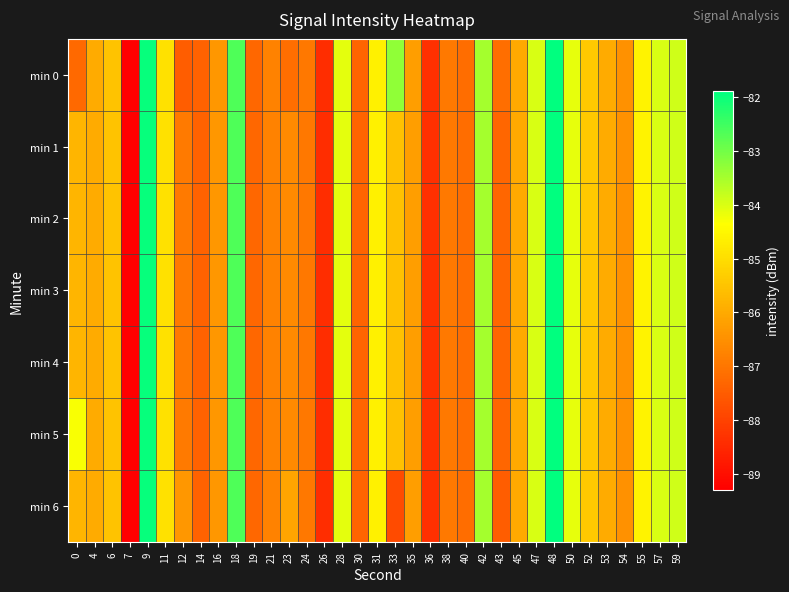

Reading left to right, what are all the values shown in this chart?

min 0: 0=-87.3	4=-86.0	6=-85.5	7=-89.3	9=-82.0	11=-84.9	12=-87.5	14=-87.4	16=-86.3	18=-82.7	19=-87.3	21=-86.8	23=-87.1	24=-87.0	26=-88.4	28=-84.1	30=-87.3	31=-84.6	33=-83.3	35=-86.2	36=-88.3	38=-86.9	40=-87.2	42=-83.5	43=-87.1	45=-86.0	47=-84.0	48=-81.9	50=-84.1	52=-85.4	53=-86.0	54=-86.5	55=-84.6	57=-84.0	59=-83.9
min 1: 0=-85.8	4=-86.0	6=-85.5	7=-89.3	9=-82.0	11=-84.9	12=-86.9	14=-87.4	16=-86.3	18=-82.7	19=-87.3	21=-86.8	23=-86.6	24=-87.0	26=-88.4	28=-84.1	30=-87.3	31=-84.6	33=-85.5	35=-86.2	36=-88.3	38=-86.9	40=-87.2	42=-83.5	43=-87.3	45=-86.0	47=-84.0	48=-81.9	50=-84.1	52=-85.4	53=-86.0	54=-86.5	55=-84.6	57=-84.0	59=-83.9
min 2: 0=-85.8	4=-86.0	6=-85.5	7=-89.3	9=-82.0	11=-84.9	12=-86.9	14=-87.4	16=-86.3	18=-82.7	19=-87.3	21=-86.8	23=-86.6	24=-87.0	26=-88.4	28=-84.1	30=-87.3	31=-84.6	33=-85.5	35=-86.2	36=-88.3	38=-86.9	40=-87.2	42=-83.5	43=-87.3	45=-86.0	47=-84.0	48=-81.9	50=-84.1	52=-85.4	53=-86.0	54=-86.5	55=-84.6	57=-84.0	59=-83.9
min 3: 0=-85.8	4=-86.0	6=-85.5	7=-89.3	9=-82.0	11=-84.9	12=-86.9	14=-87.4	16=-86.3	18=-82.7	19=-87.3	21=-86.8	23=-86.6	24=-87.0	26=-88.4	28=-84.1	30=-87.3	31=-84.6	33=-85.5	35=-86.2	36=-88.3	38=-86.9	40=-87.2	42=-83.5	43=-87.3	45=-86.0	47=-84.0	48=-81.9	50=-84.1	52=-85.4	53=-86.0	54=-86.5	55=-84.6	57=-84.0	59=-83.9
min 4: 0=-85.8	4=-86.0	6=-85.5	7=-89.3	9=-82.0	11=-84.9	12=-86.9	14=-87.4	16=-86.3	18=-82.7	19=-87.3	21=-86.8	23=-86.6	24=-87.0	26=-88.4	28=-84.1	30=-87.3	31=-84.6	33=-85.5	35=-86.2	36=-88.3	38=-86.9	40=-87.2	42=-83.5	43=-87.3	45=-86.0	47=-84.0	48=-81.9	50=-84.1	52=-85.4	53=-86.0	54=-86.5	55=-84.6	57=-84.0	59=-83.9
min 5: 0=-84.3	4=-86.0	6=-85.5	7=-89.3	9=-82.0	11=-84.9	12=-86.9	14=-87.4	16=-86.3	18=-82.7	19=-87.3	21=-86.8	23=-86.6	24=-87.0	26=-88.4	28=-84.1	30=-87.3	31=-84.6	33=-85.5	35=-86.2	36=-88.3	38=-86.9	40=-87.2	42=-83.5	43=-87.3	45=-86.0	47=-84.0	48=-81.9	50=-84.1	52=-85.4	53=-86.0	54=-86.5	55=-84.6	57=-84.0	59=-83.9
min 6: 0=-85.8	4=-86.0	6=-85.5	7=-89.3	9=-82.0	11=-84.9	12=-86.3	14=-87.4	16=-86.3	18=-82.7	19=-87.3	21=-86.8	23=-86.1	24=-87.0	26=-88.4	28=-84.1	30=-87.3	31=-84.6	33=-87.8	35=-86.2	36=-88.3	38=-86.9	40=-87.2	42=-83.5	43=-87.5	45=-86.0	47=-84.0	48=-81.9	50=-84.1	52=-85.4	53=-86.0	54=-86.5	55=-84.6	57=-84.0	59=-83.9